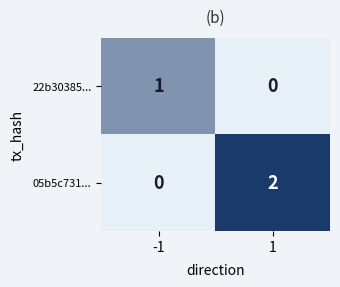

How many values in the 22b30385... series are below 1?

1